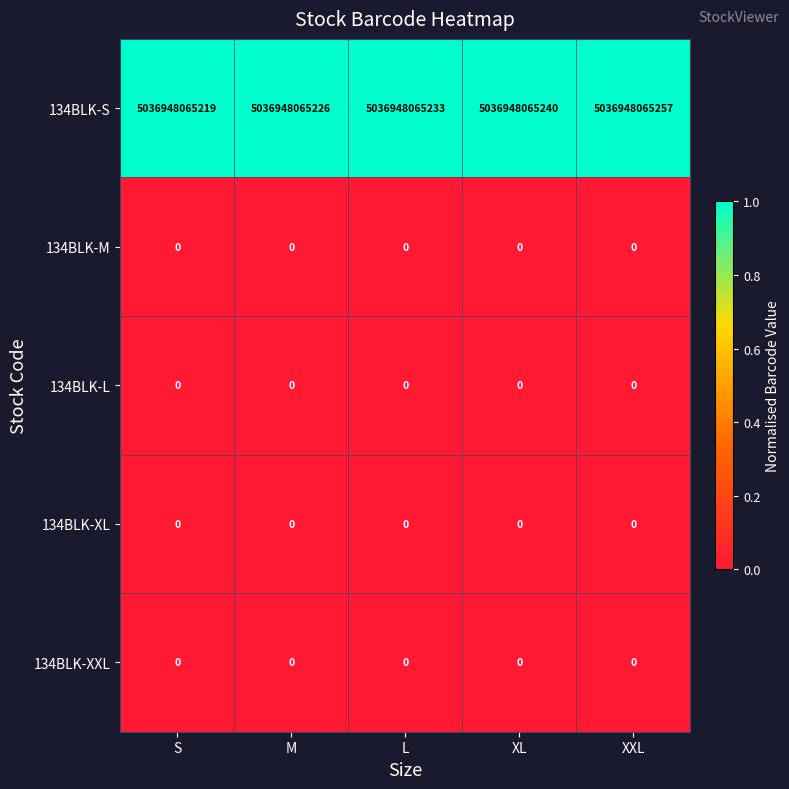

Which series has the largest range (max minus min)?

134BLK-S